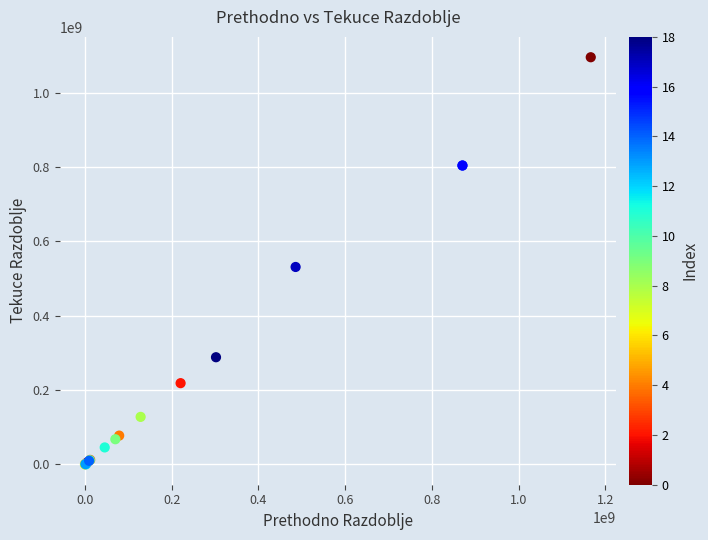

What Y value in the scatter plot is closest to 547958113?

531373087.7